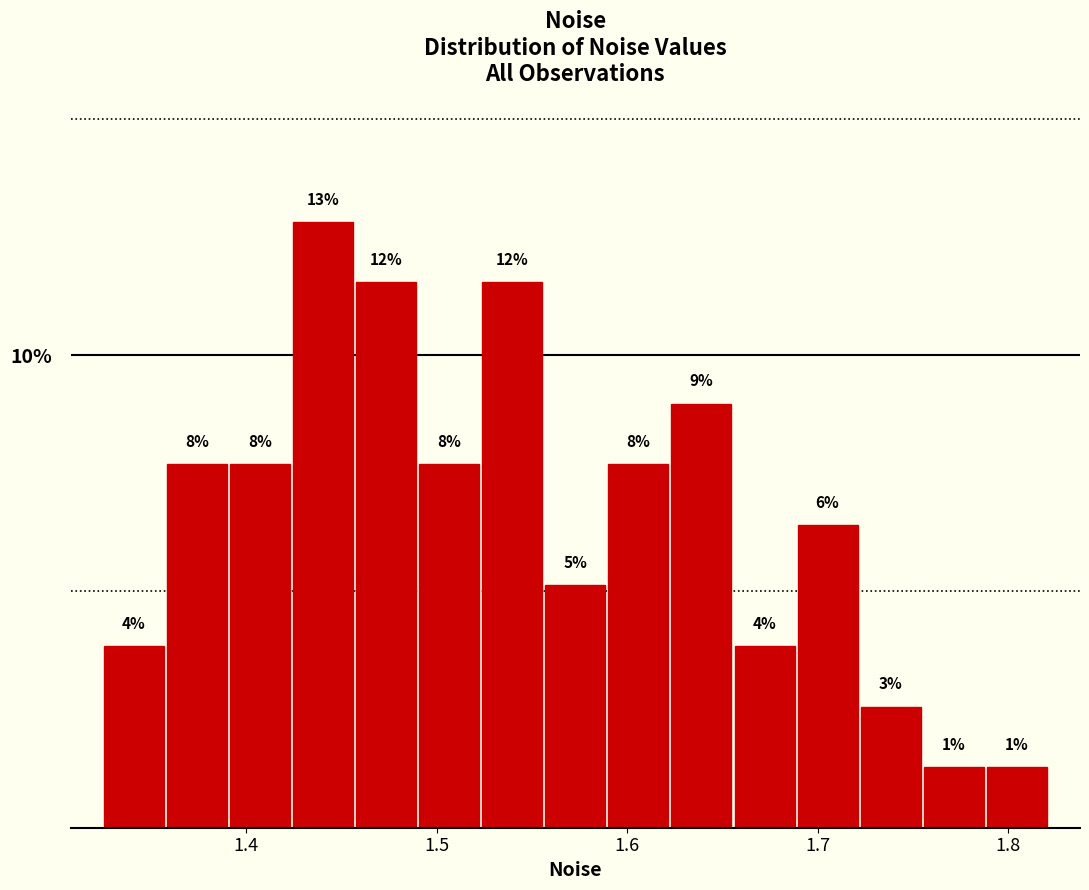

Read against the x-axis, roughly where is the centre of the tallest bar?

1.44